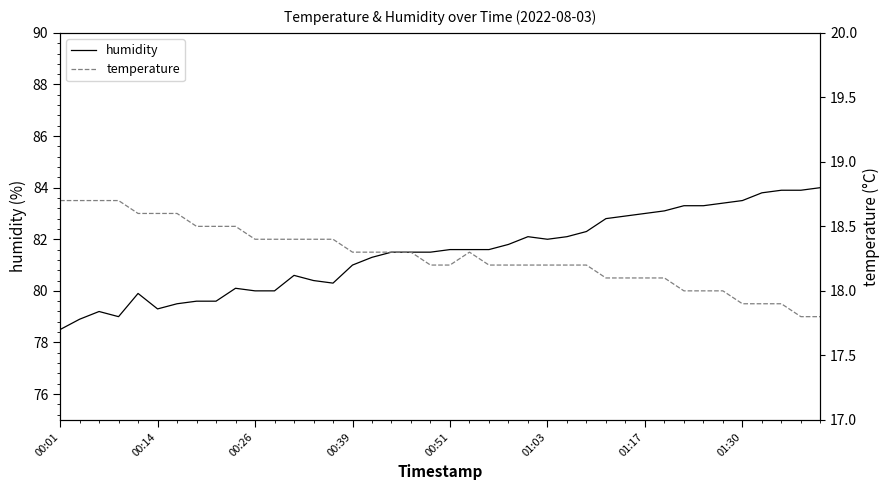

What is the maximum value for temperature?

18.7